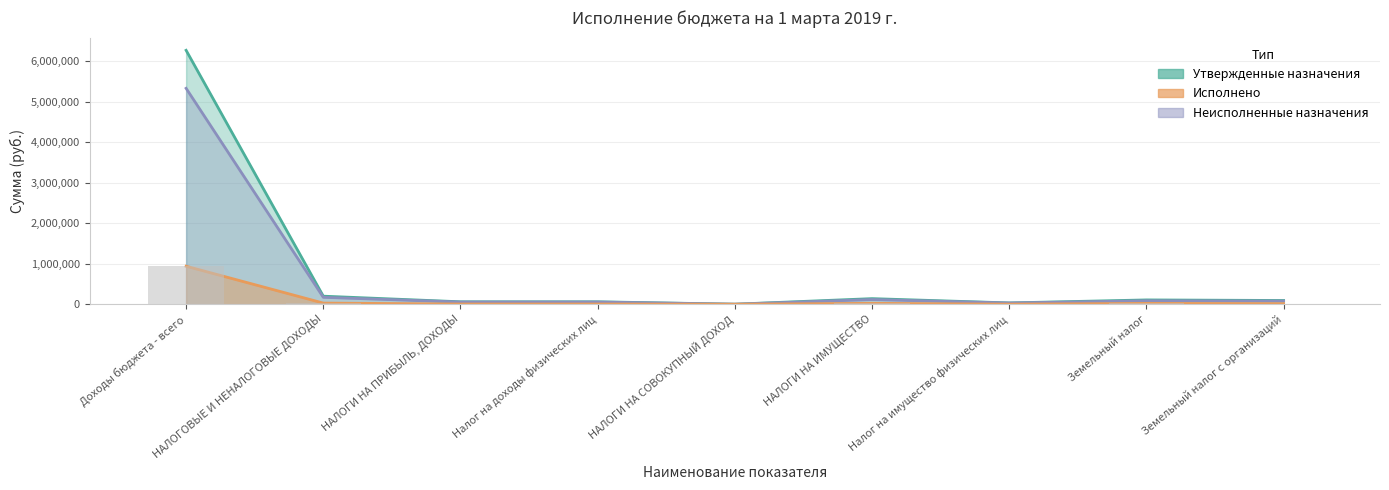

What is the difference between the Неисполненные назначения values at НАЛОГИ НА ПРИБЫЛЬ, ДОХОДЫ and Земельный налог с организаций?

23604.7